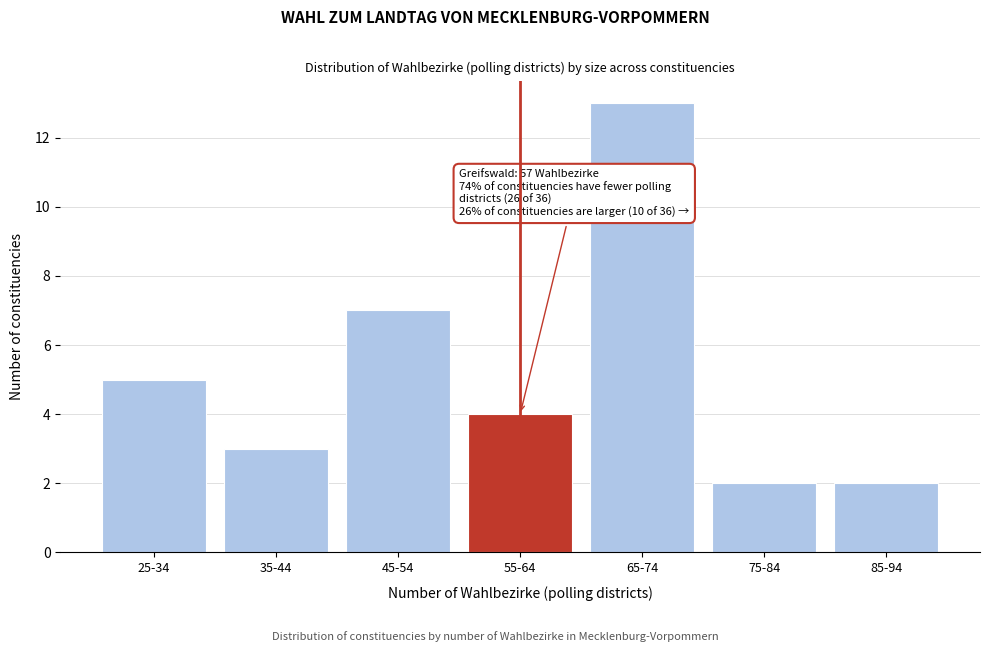

Reading right to left, transcribe all the data shown in this chart.

85-94=2	75-84=2	65-74=13	55-64=4	45-54=7	35-44=3	25-34=5